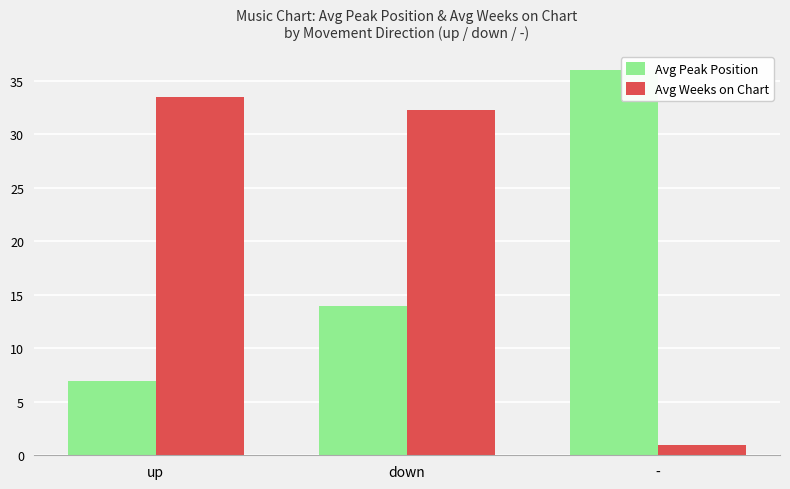

List the series in order of their peak value, highest first.

Avg Peak Position, Avg Weeks on Chart